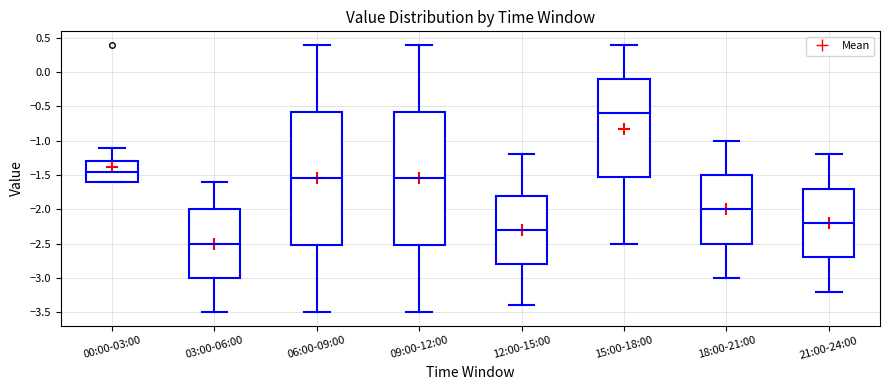

Reading left to right, transcribe this box plot: for each box, give where its median line is, the range the box spans, and where its two whiskers end, as read against the y-axis. The values are not printed on the chart, so give them approximately, as read against the axis.

00:00-03:00: median -1.45, box -1.60 to -1.30, whiskers -1.60 to -1.10
03:00-06:00: median -2.50, box -3.00 to -2.00, whiskers -3.50 to -1.60
06:00-09:00: median -1.55, box -2.50 to -0.55, whiskers -3.50 to 0.40
09:00-12:00: median -1.55, box -2.50 to -0.55, whiskers -3.50 to 0.40
12:00-15:00: median -2.30, box -2.80 to -1.80, whiskers -3.40 to -1.20
15:00-18:00: median -0.60, box -1.50 to -0.10, whiskers -2.50 to 0.40
18:00-21:00: median -2.00, box -2.50 to -1.50, whiskers -3.00 to -1.00
21:00-24:00: median -2.20, box -2.70 to -1.70, whiskers -3.20 to -1.20